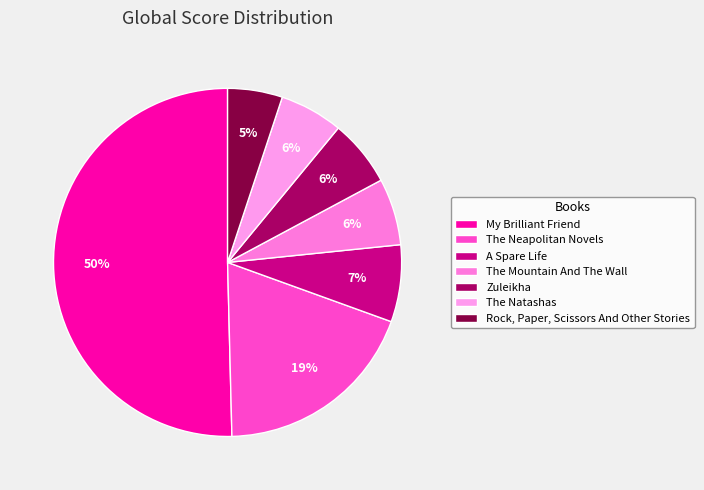

How many segments does this pie chart have?

7